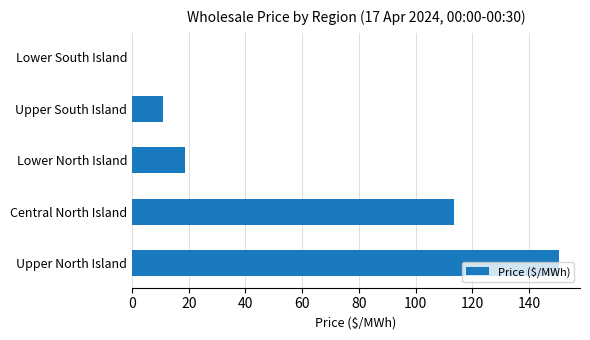

What is the greatest value displayed?

150.5